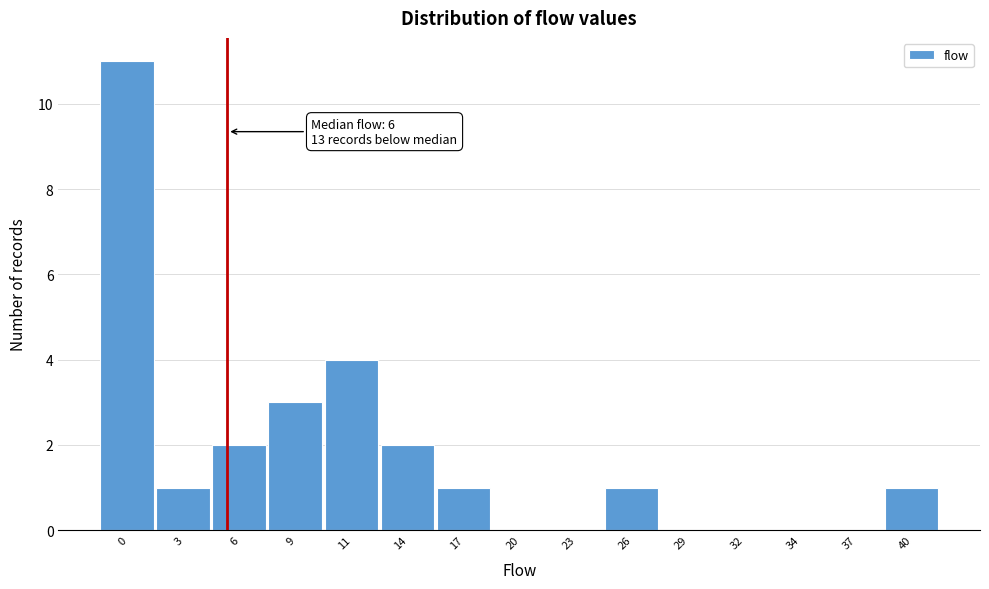

Reading left to right, transcribe all the data shown in this chart.

0=11	3=1	6=2	9=3	11=4	14=2	17=1	20=0	23=0	26=1	29=0	32=0	34=0	37=0	40=1